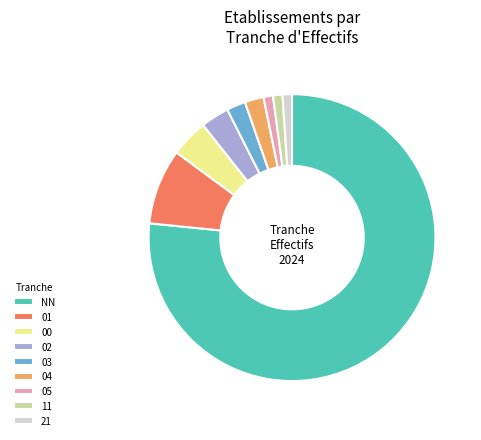

Is the sum of 05 and 01 greater than half?

No